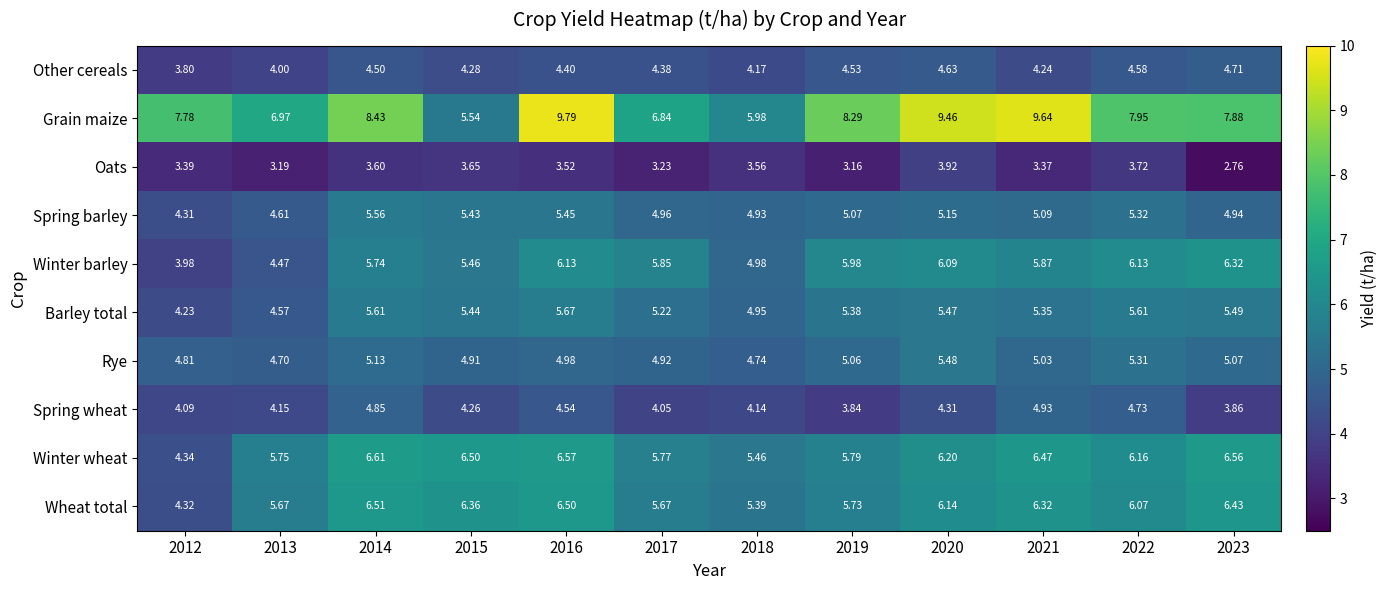

Is the value of Barley total at 2023 greater than the value of Rye at 2012?

Yes